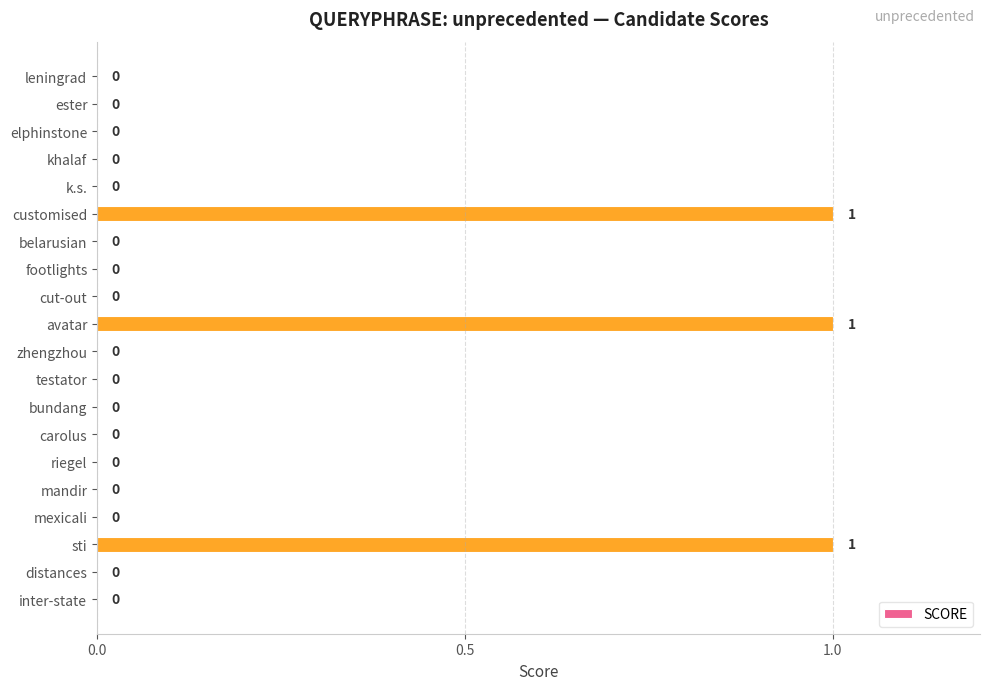

Reading top to bottom, transcribe all the data shown in this chart.

leningrad=0	ester=0	elphinstone=0	khalaf=0	k.s.=0	customised=1	belarusian=0	footlights=0	cut-out=0	avatar=1	zhengzhou=0	testator=0	bundang=0	carolus=0	riegel=0	mandir=0	mexicali=0	sti=1	distances=0	inter-state=0